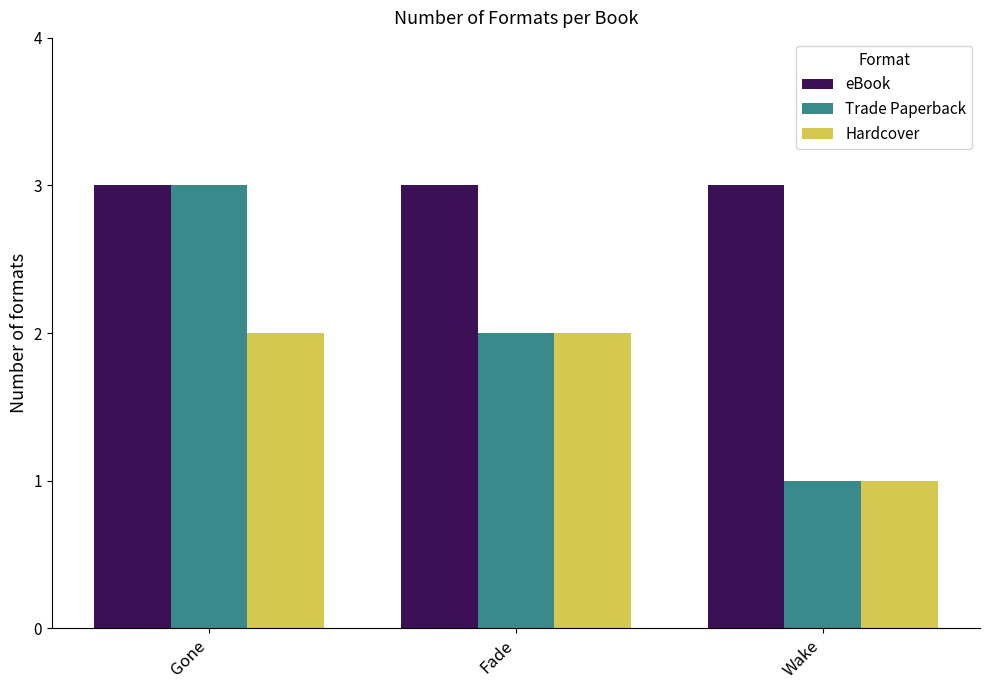

Does the chart contain any negative values?

No